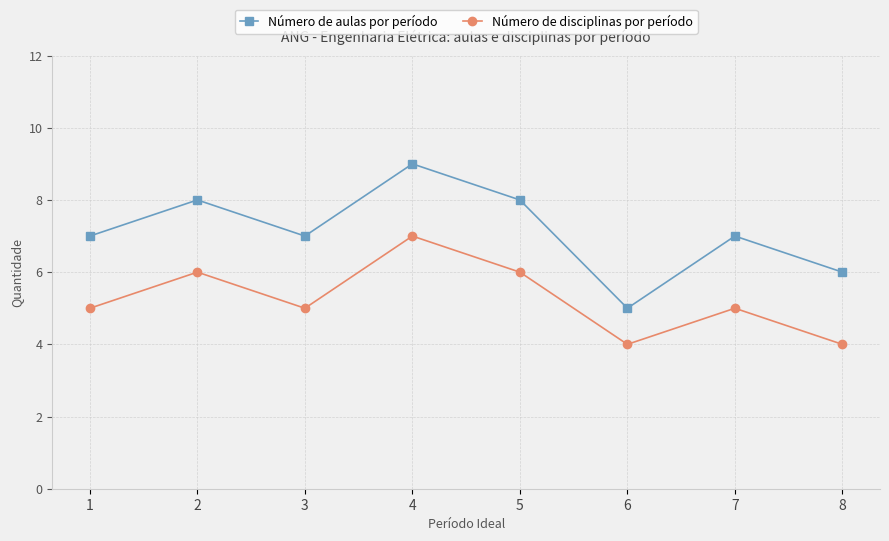

What is the sum of all Número de disciplinas por período values?

42